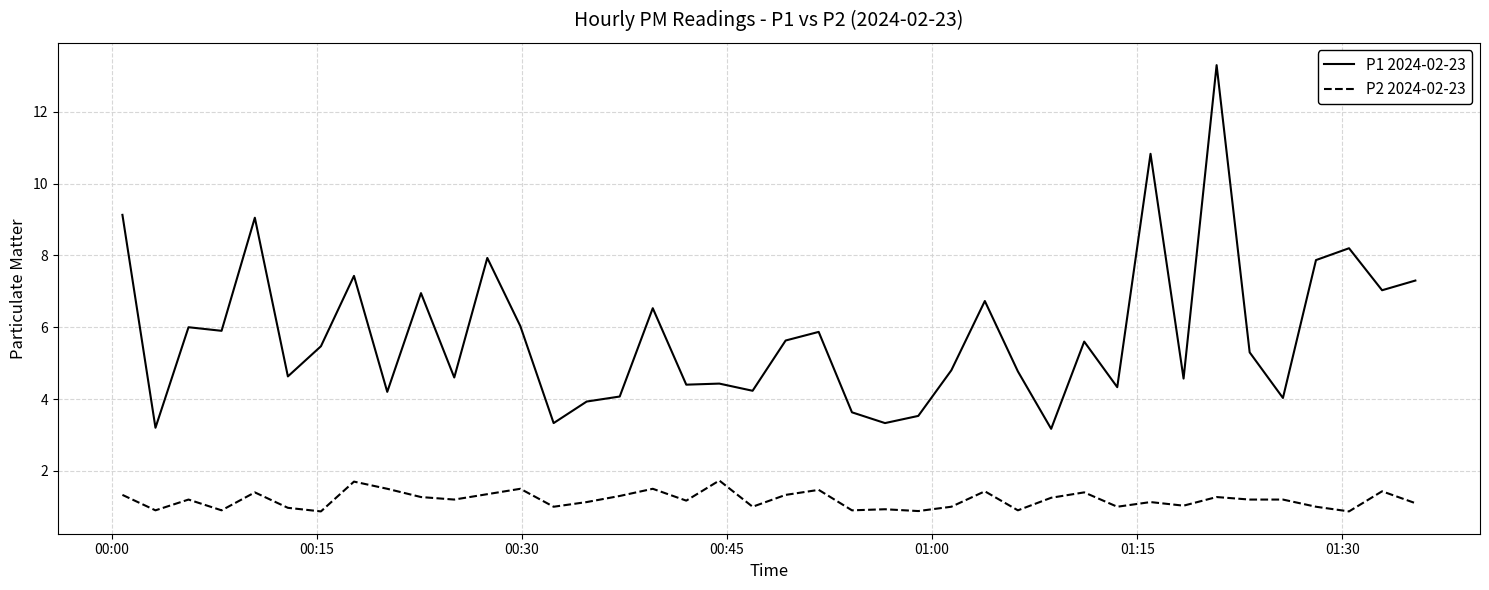

True or false: P1 2024-02-23 and P2 2024-02-23 intersect in this chart.

False